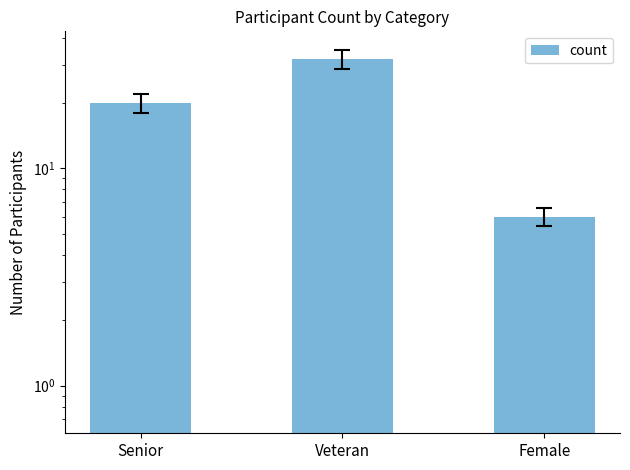

Are the bars horizontal?

No